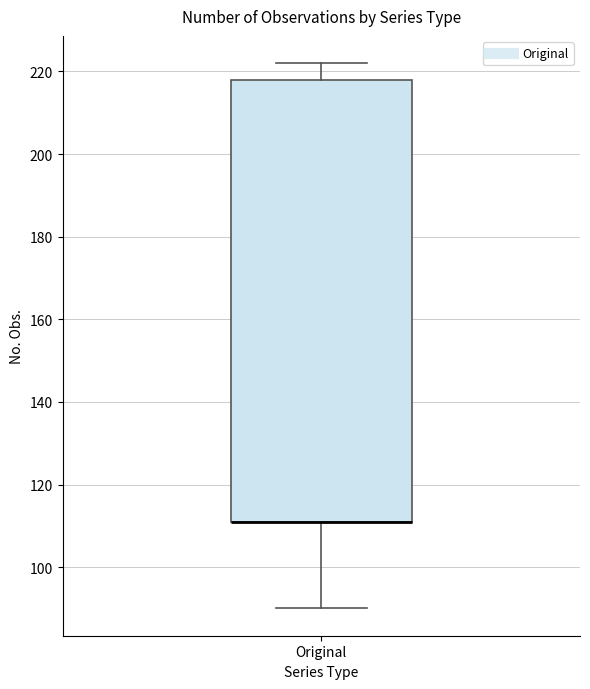

Read this box plot against the y-axis: the position of the median line, the range covered by the box, and the ends of both whiskers. The values are not printed on the chart, so give them approximately, as read against the axis.

median 112 (drawn on the box's lower edge), box 112 to 218, whiskers 90 to 222